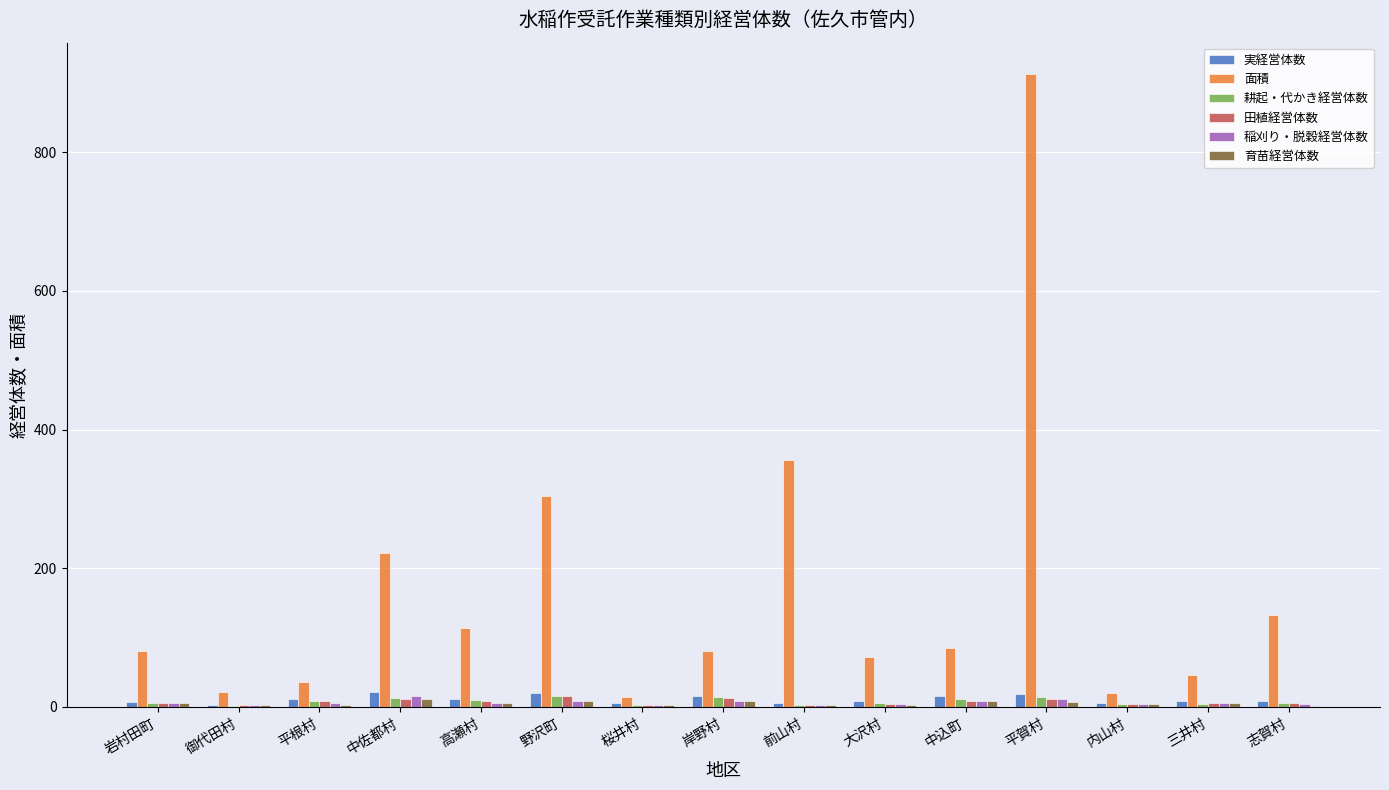

Is it true that 面積 equals 84.7 at 中込町?

True